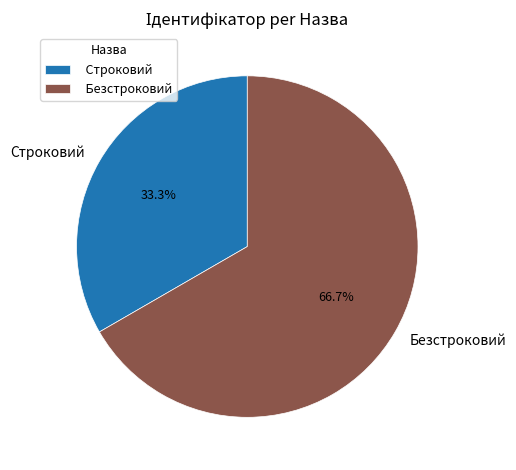

To the nearest percent, what is the difference between the Безстроковий and Строковий slice percentages?

33%